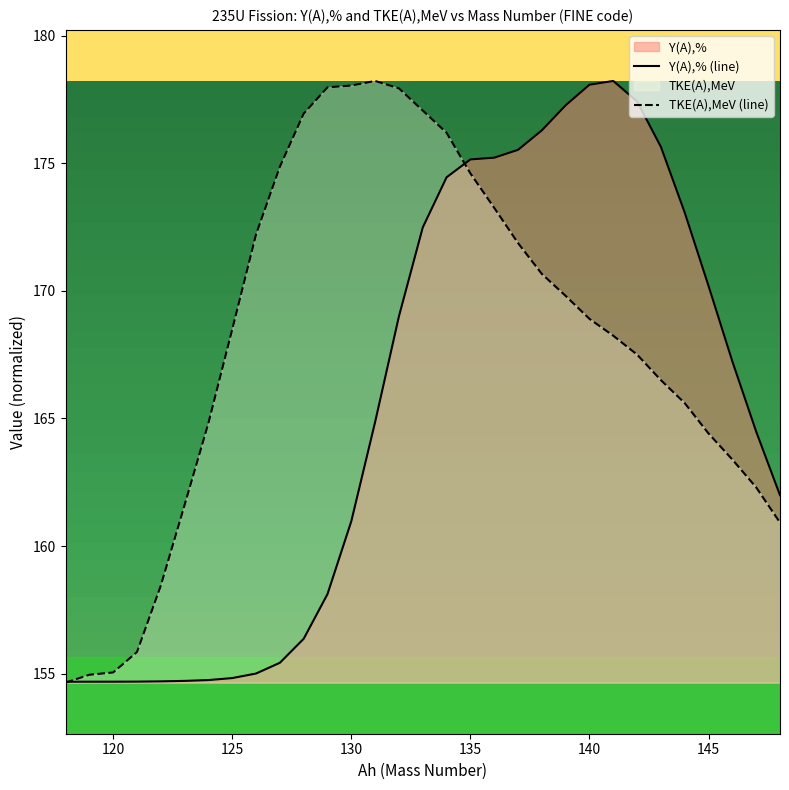

Which series has the largest total across all categories?

TKE(A),MeV (line)